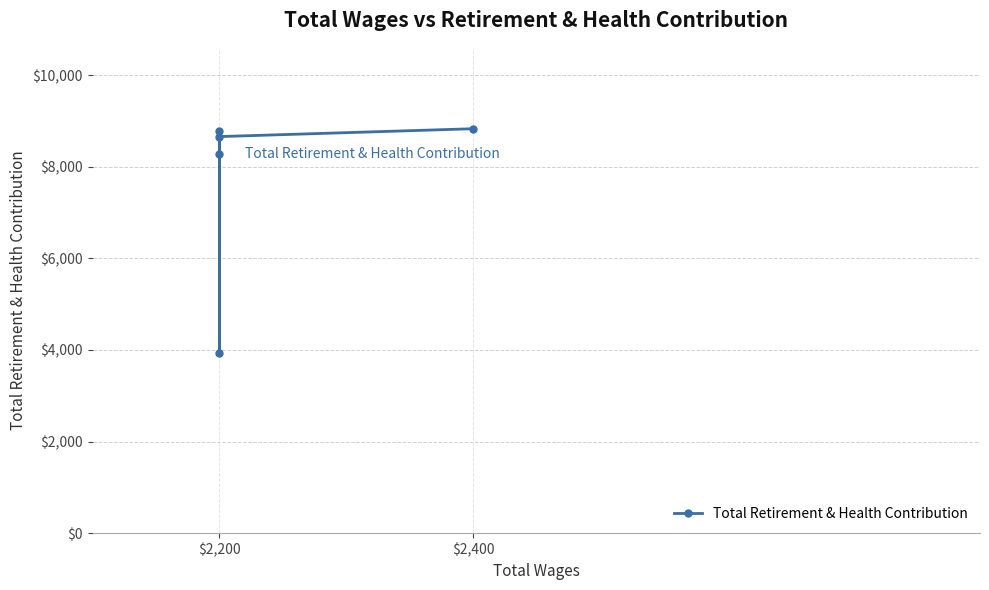

What is the minimum value shown in the chart?

3945